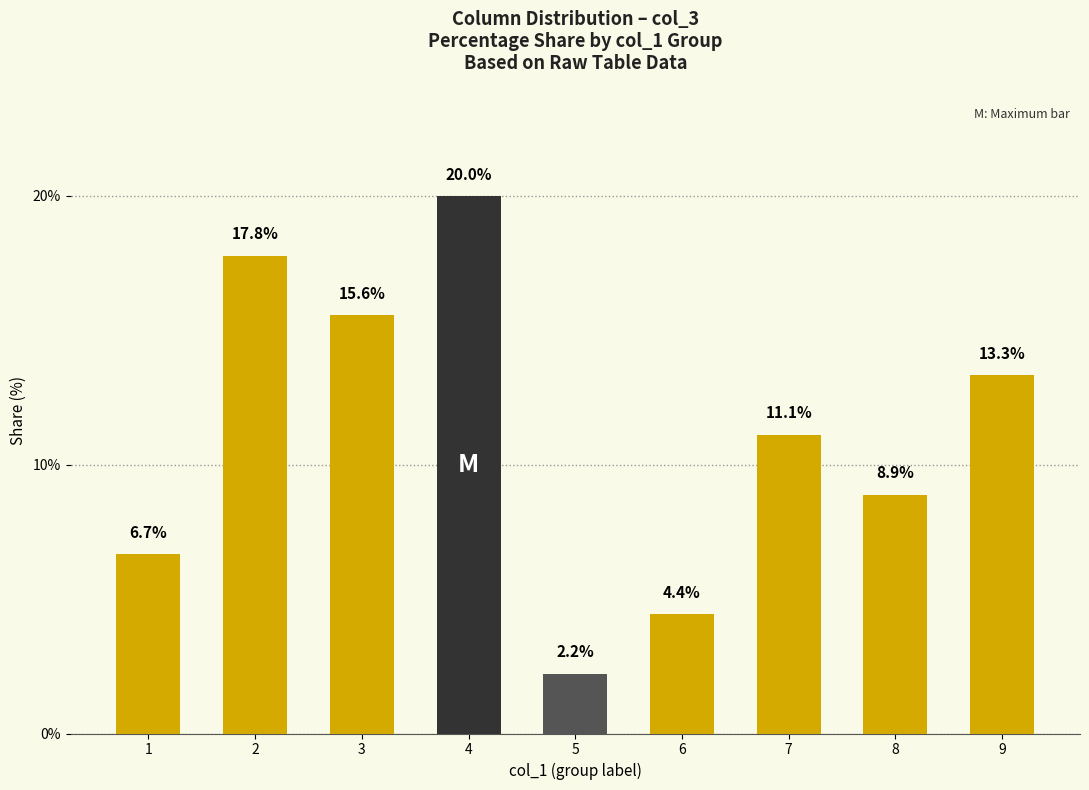

What is the value of the 4th bar from the left?

20.0